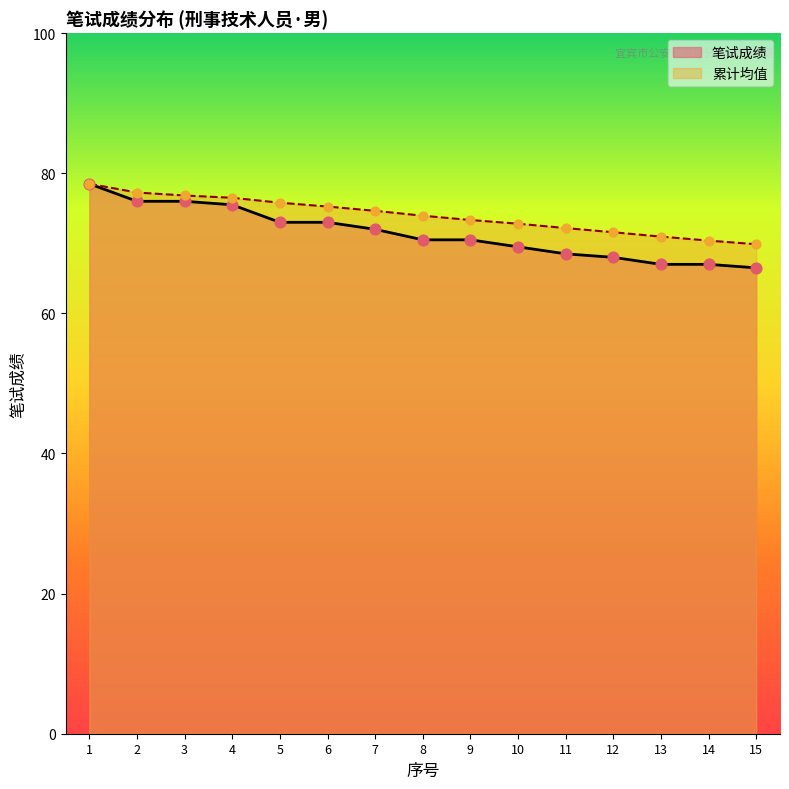

What are all the series names shown in the legend?

笔试成绩, 累计均值